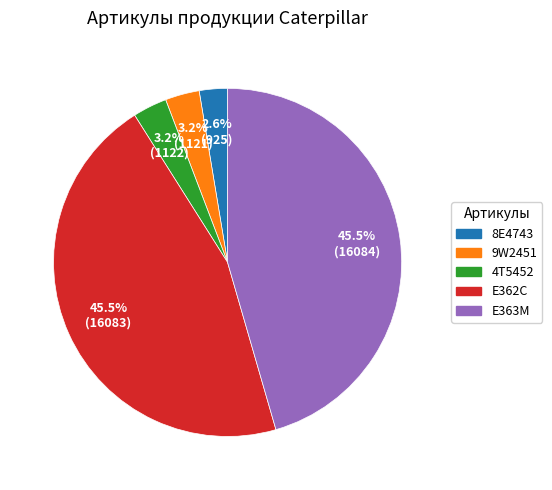

Does any single category account for the majority?

No